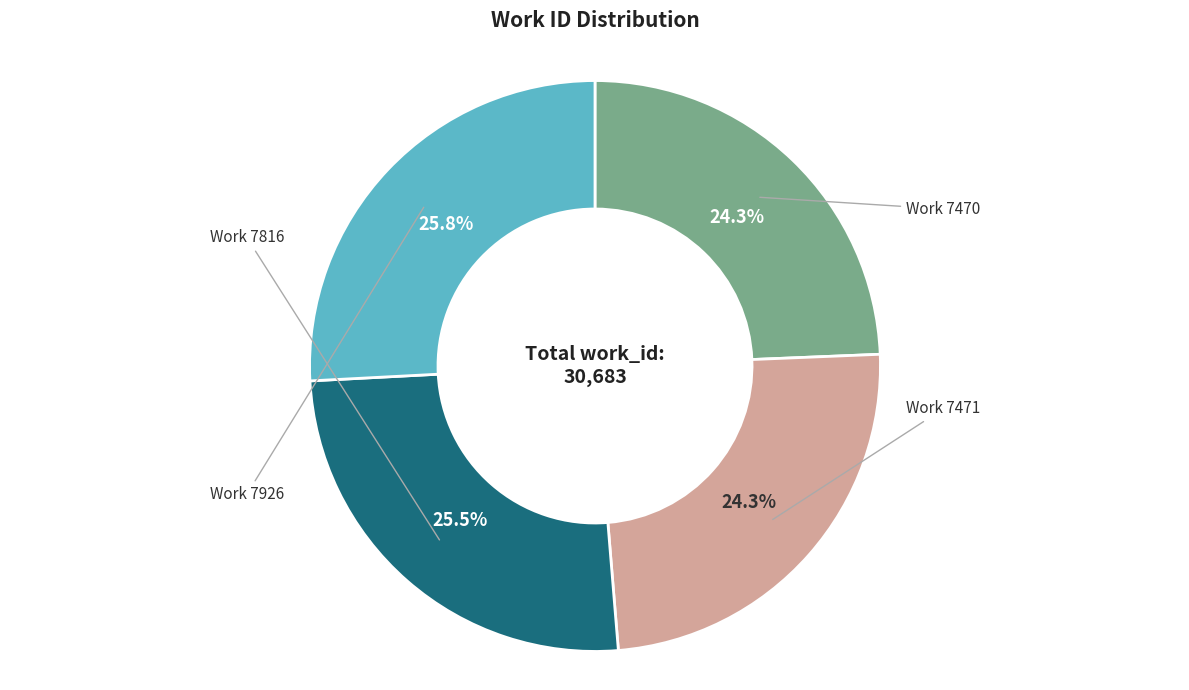

Is there a majority slice in this chart?

No